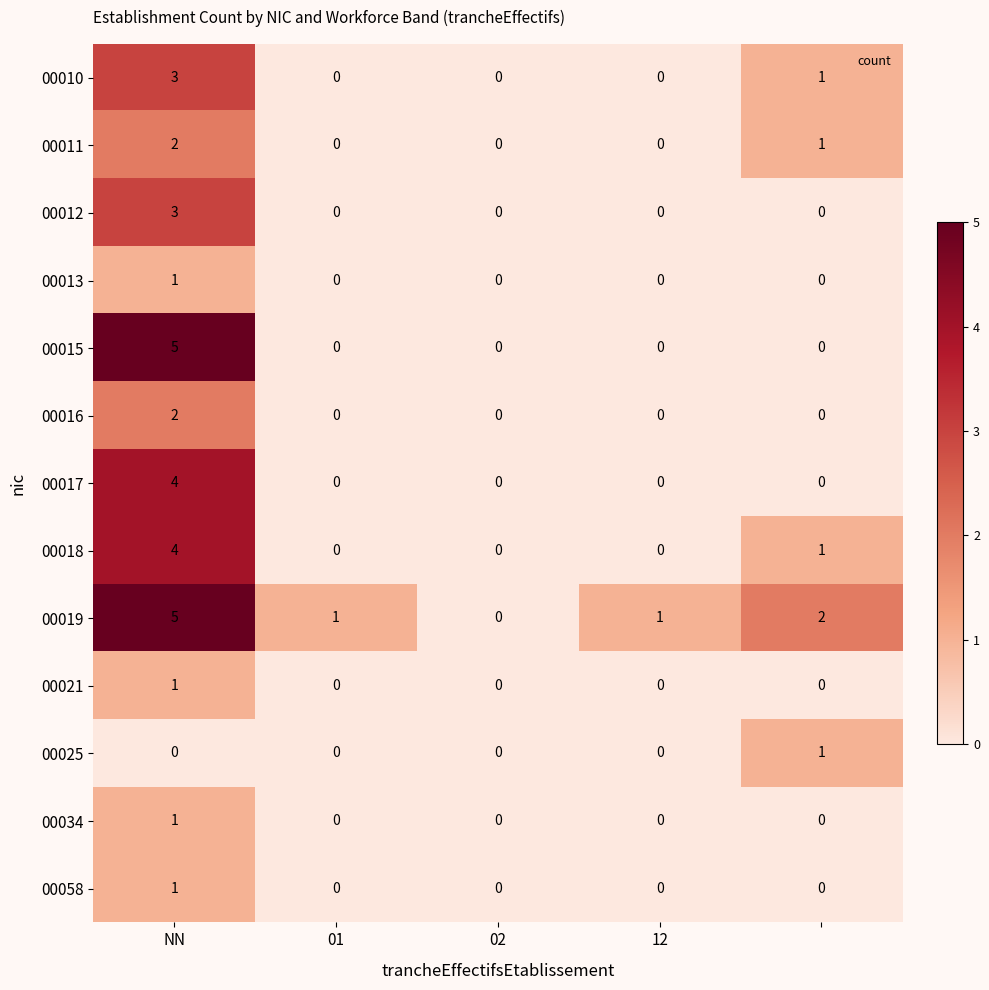

What is the sum of all 00017 values?

4